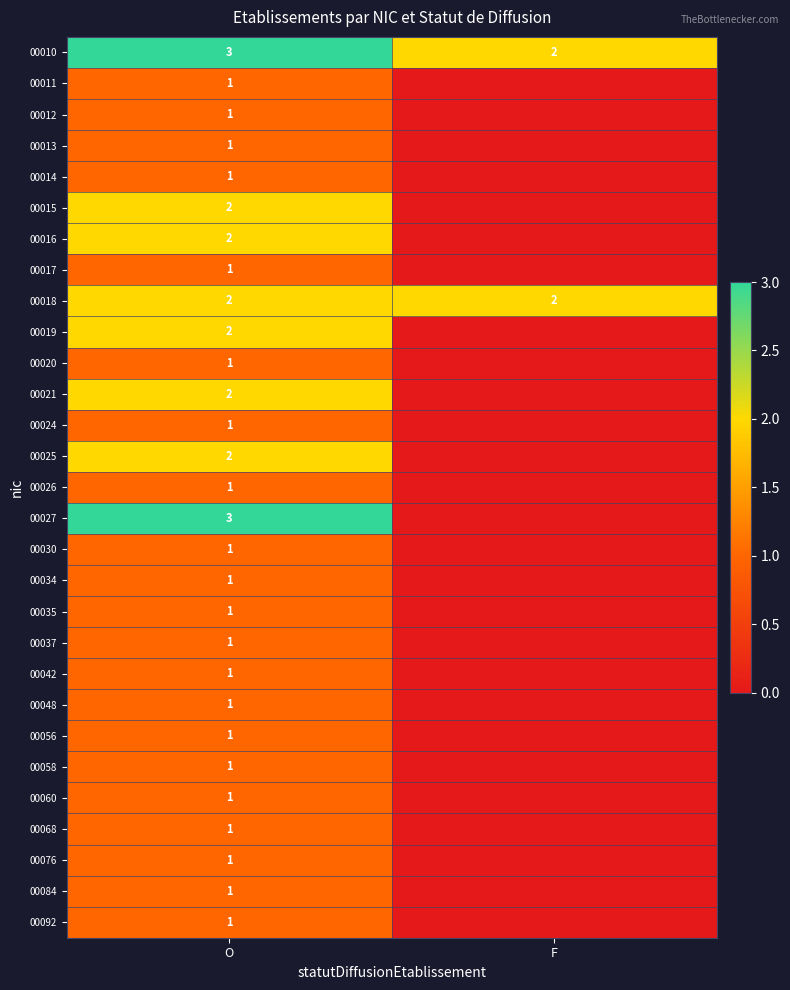

At which category is the sum across all series the highest?

O